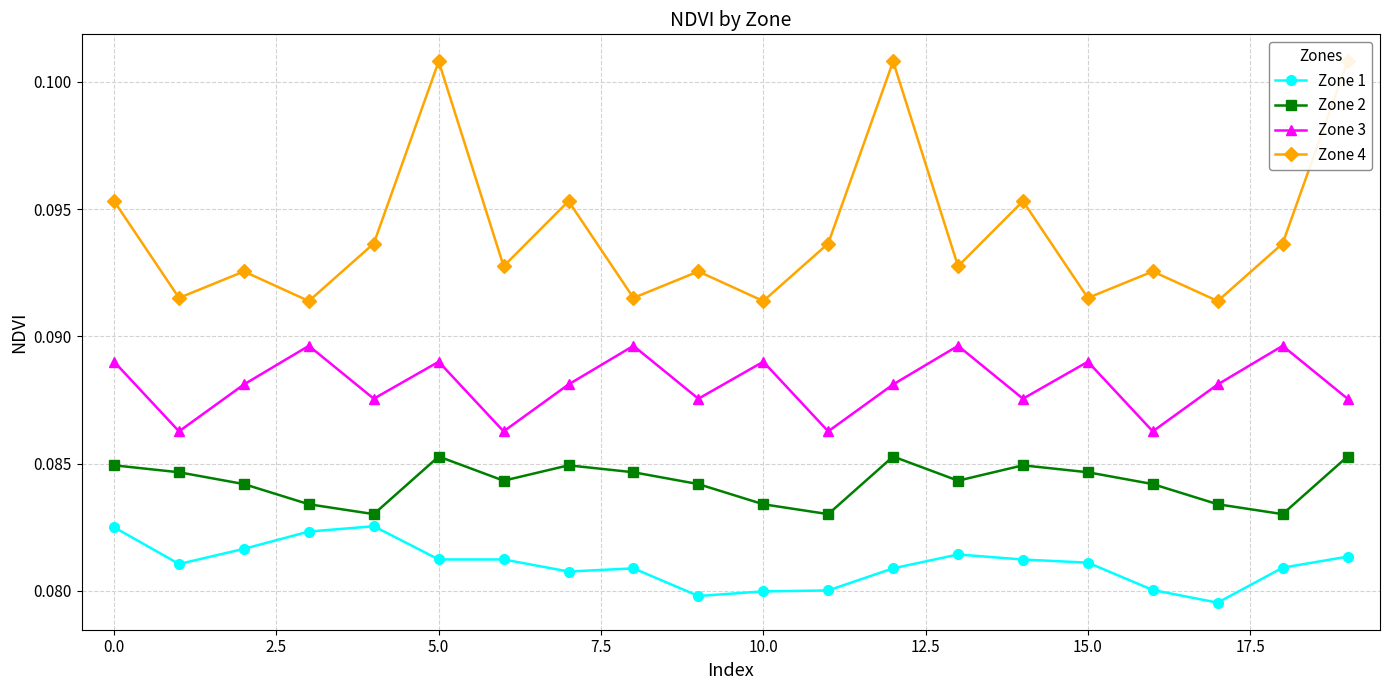

Reading left to right, extract all data points from this chart.

Zone 1: 0.1	0.1	0.1	0.1	0.1	0.1	0.1	0.1	0.1	0.1	0.1	0.1	0.1	0.1	0.1	0.1	0.1	0.1	0.1	0.1
Zone 2: 0.1	0.1	0.1	0.1	0.1	0.1	0.1	0.1	0.1	0.1	0.1	0.1	0.1	0.1	0.1	0.1	0.1	0.1	0.1	0.1
Zone 3: 0.1	0.1	0.1	0.1	0.1	0.1	0.1	0.1	0.1	0.1	0.1	0.1	0.1	0.1	0.1	0.1	0.1	0.1	0.1	0.1
Zone 4: 0.1	0.1	0.1	0.1	0.1	0.1	0.1	0.1	0.1	0.1	0.1	0.1	0.1	0.1	0.1	0.1	0.1	0.1	0.1	0.1